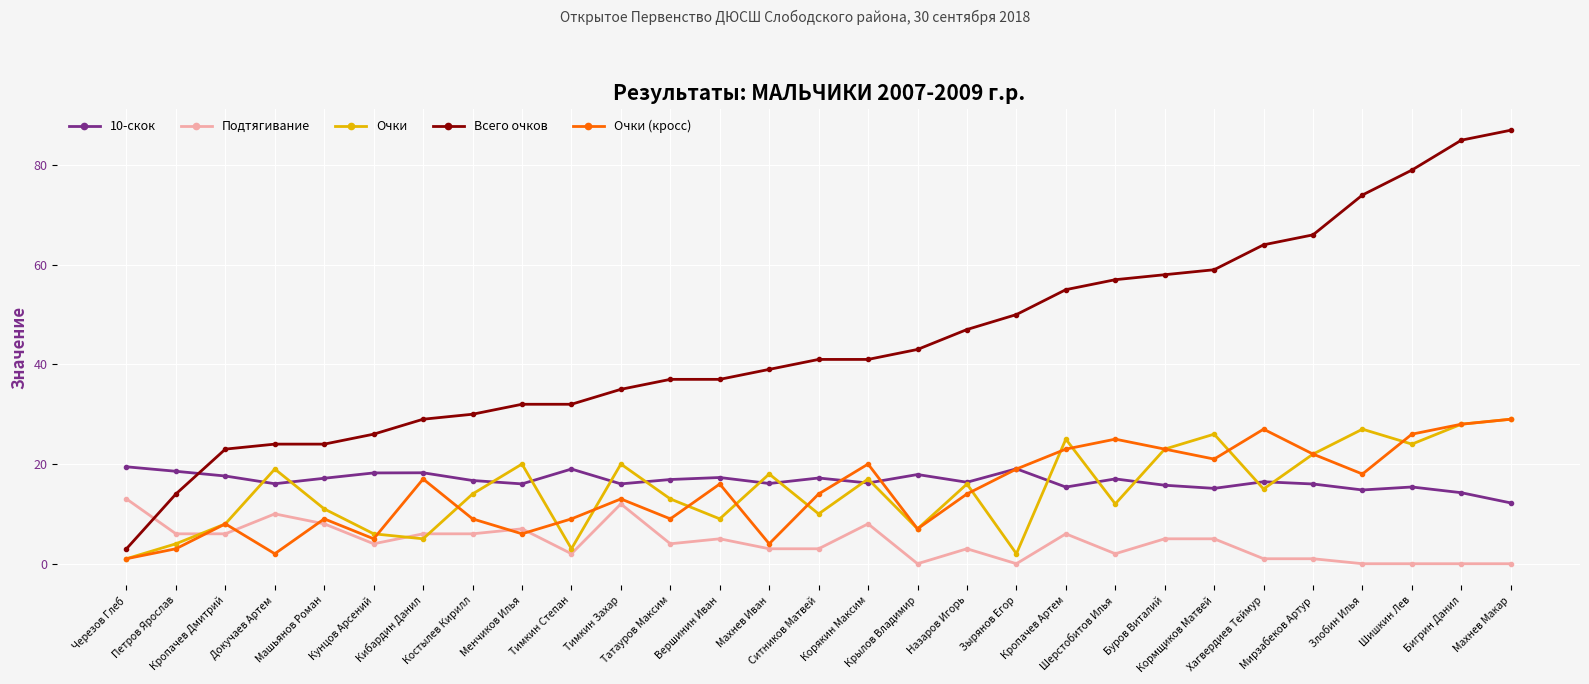

What is the difference between the maximum and second lowest values in the Всего очков series?

73.0